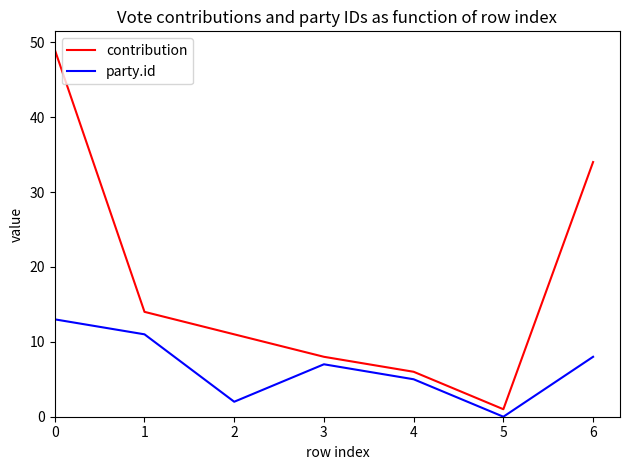

Count the number of categories in the chart.

7